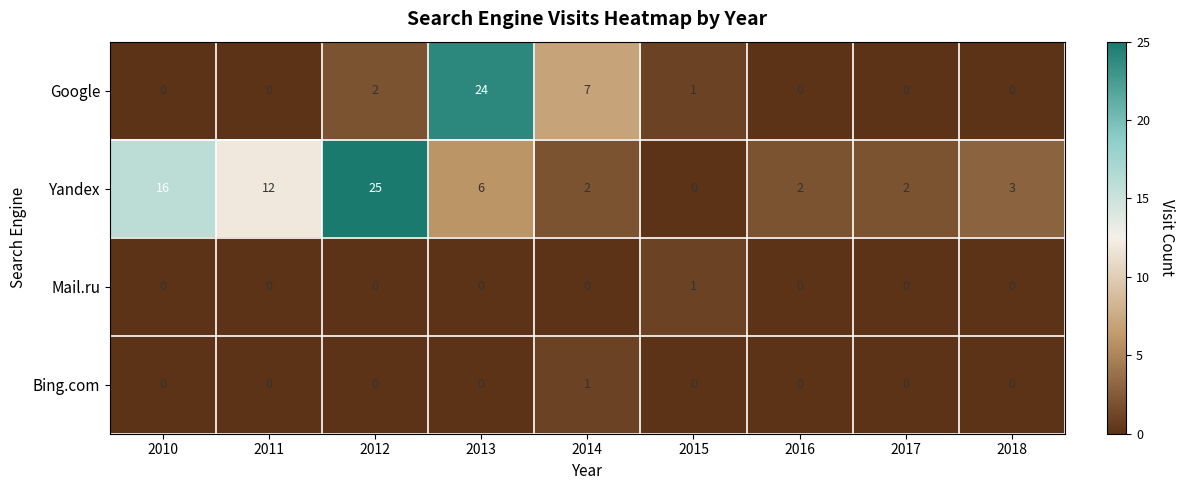

The Yandex series shows 2 at 2016. True or false?

True